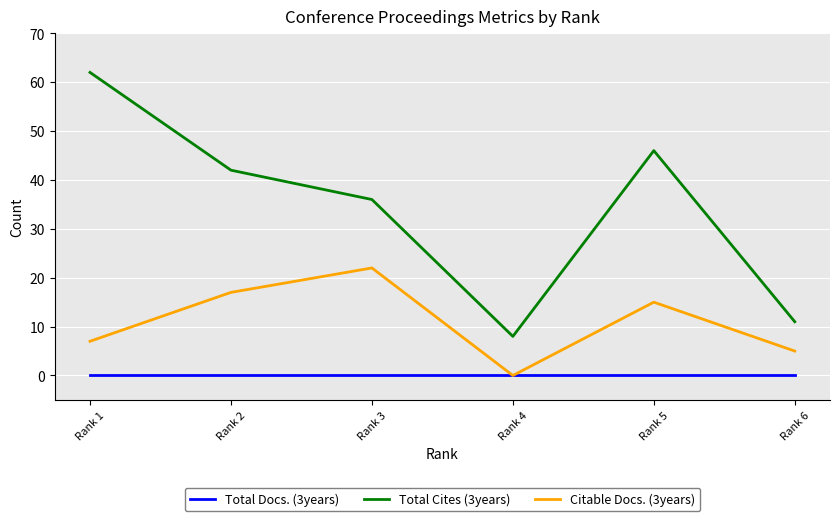

True or false: Citable Docs. (3years) has more than 1 points higher than both neighbors.

True